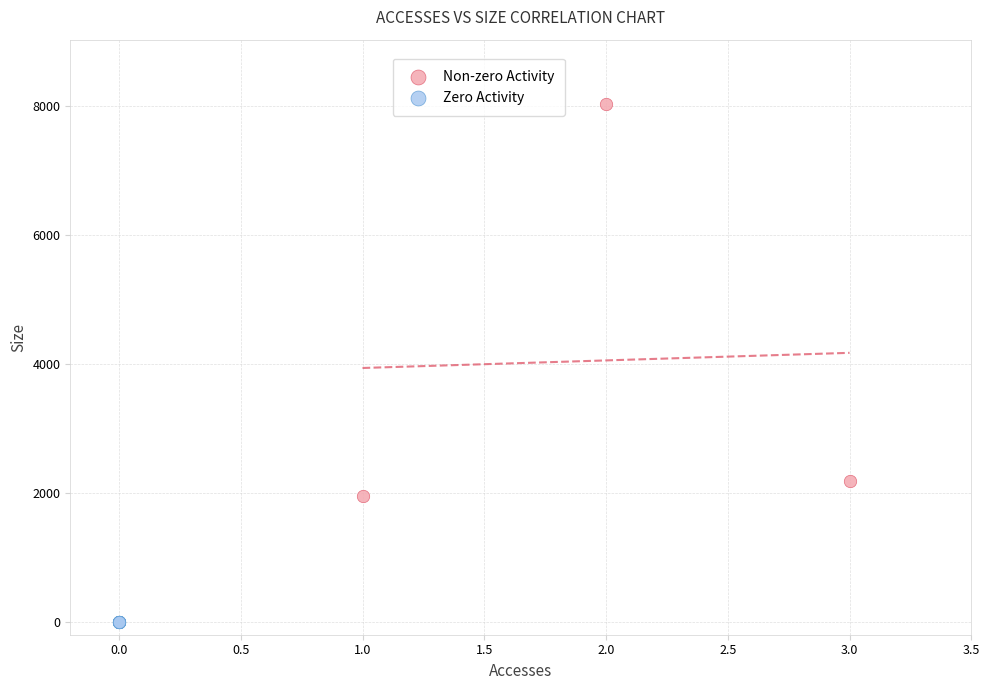

Which series reaches the maximum Y coordinate?

Non-zero Activity